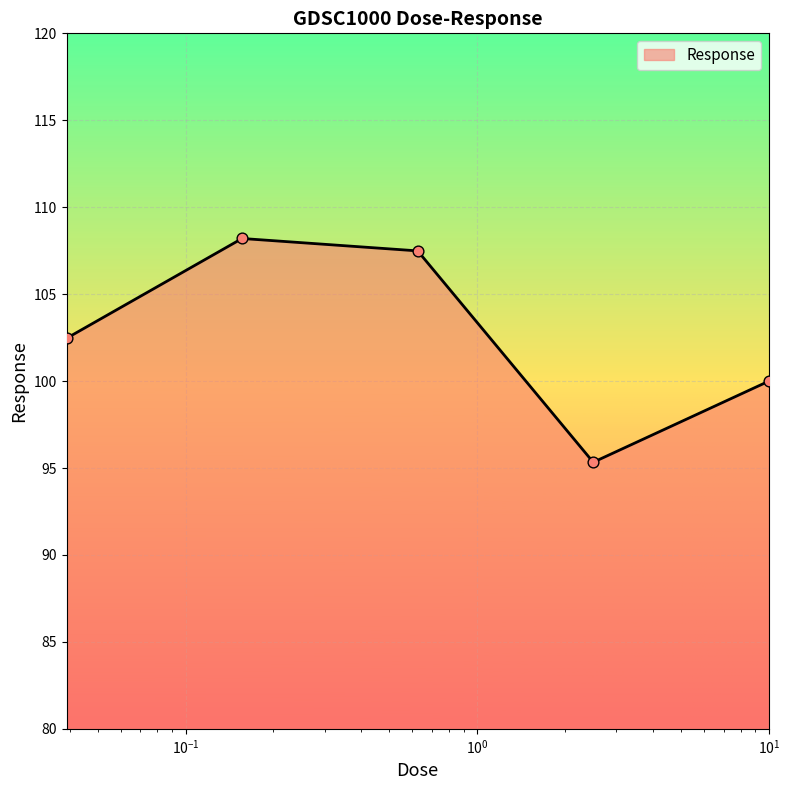

What is the maximum value shown in the chart?

108.2